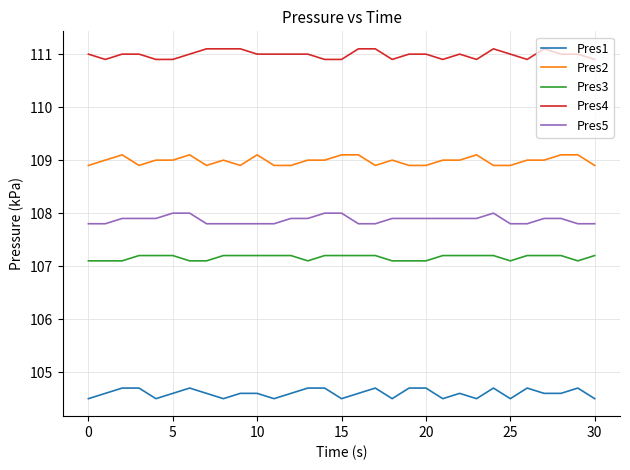

How many lines are shown in the chart?

5